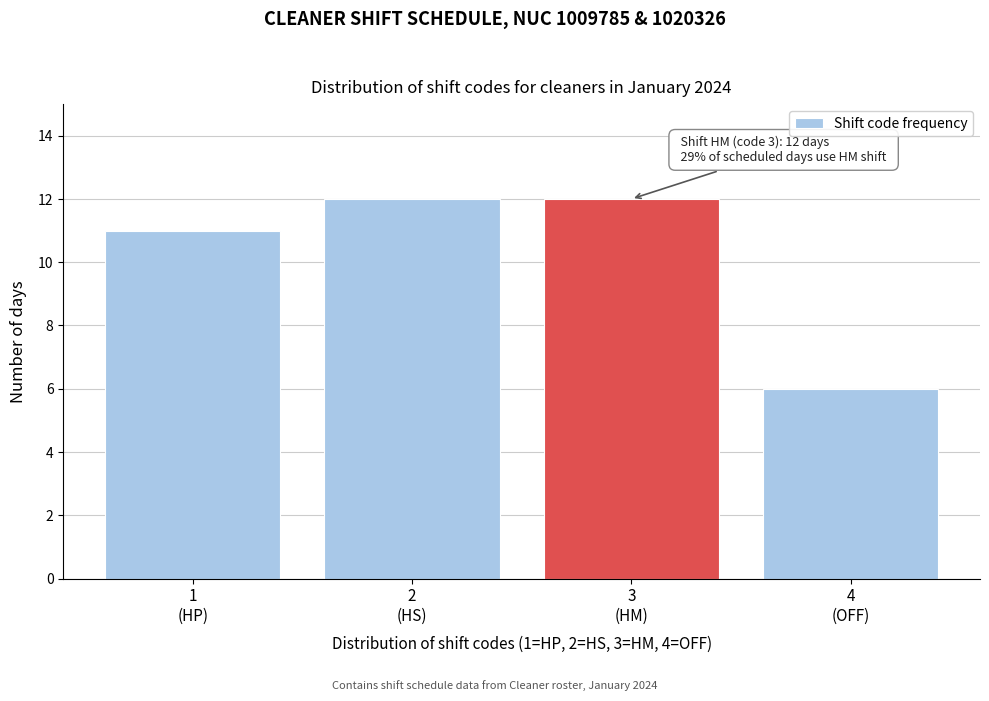

Reading right to left, list all the values displayed in this chart.

6	12	12	11